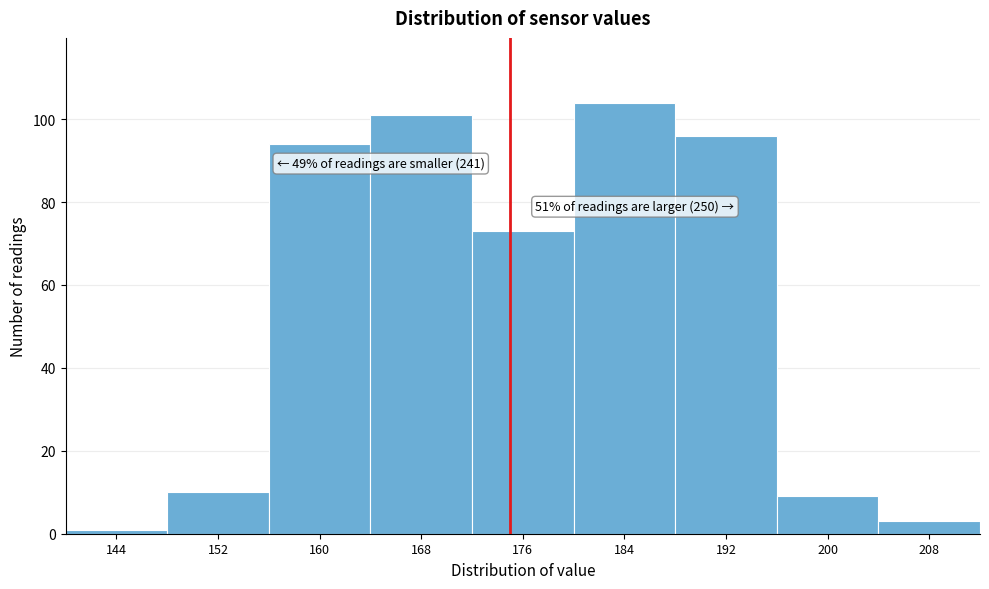

Which range on the x-axis has the tallest bar?

180 to 188